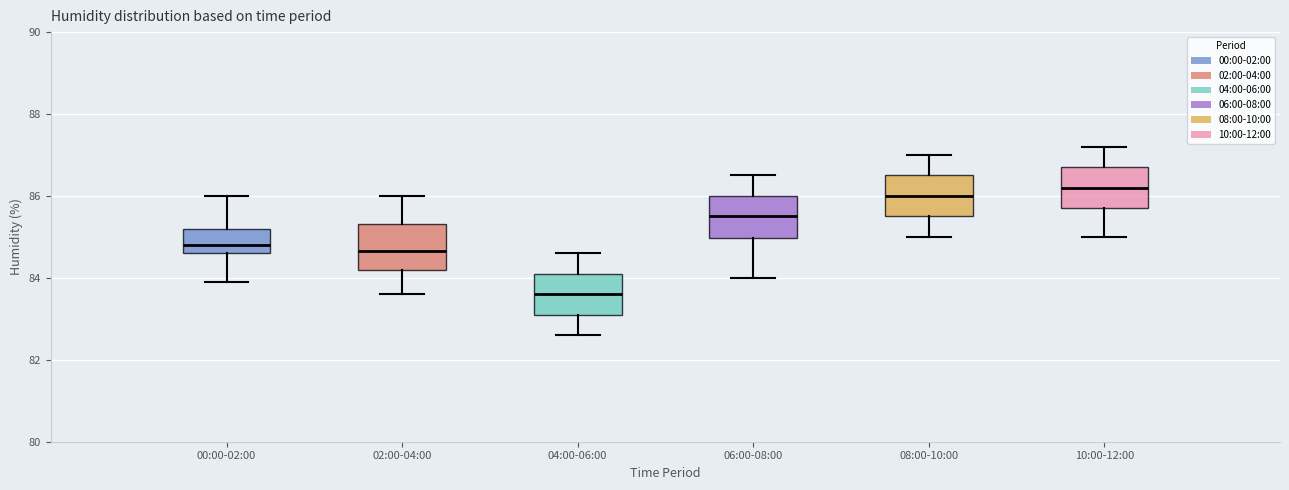

Which box's median line is the highest?

10:00-12:00